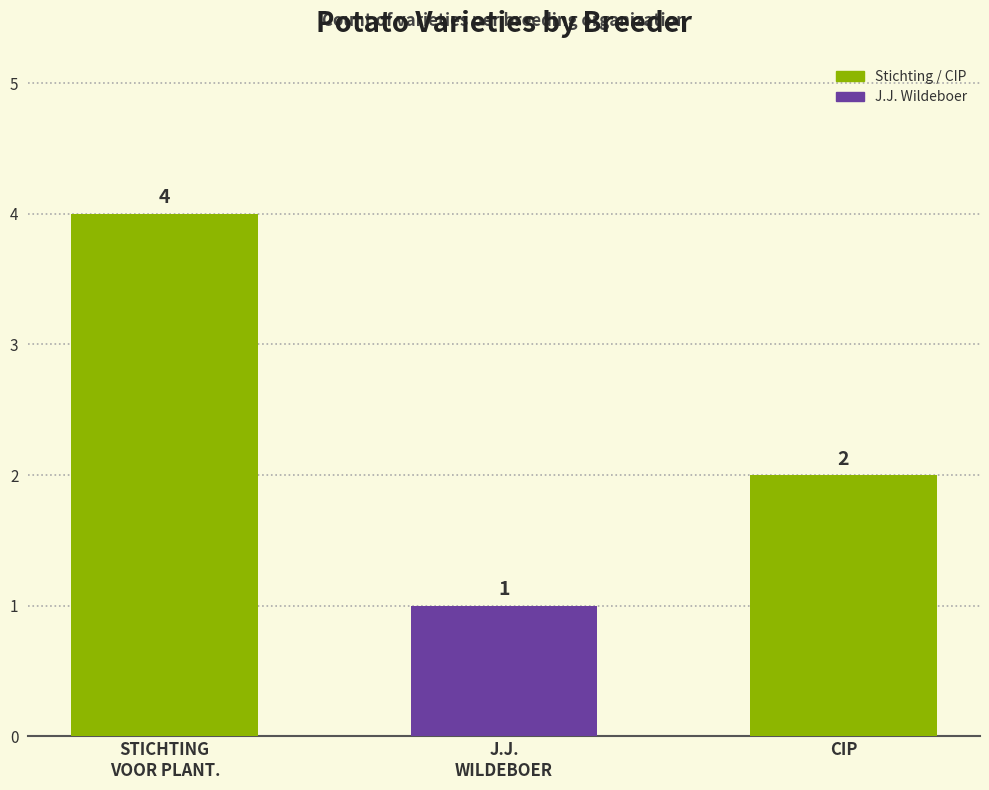

Reading right to left, transcribe all the data shown in this chart.

2	1	4